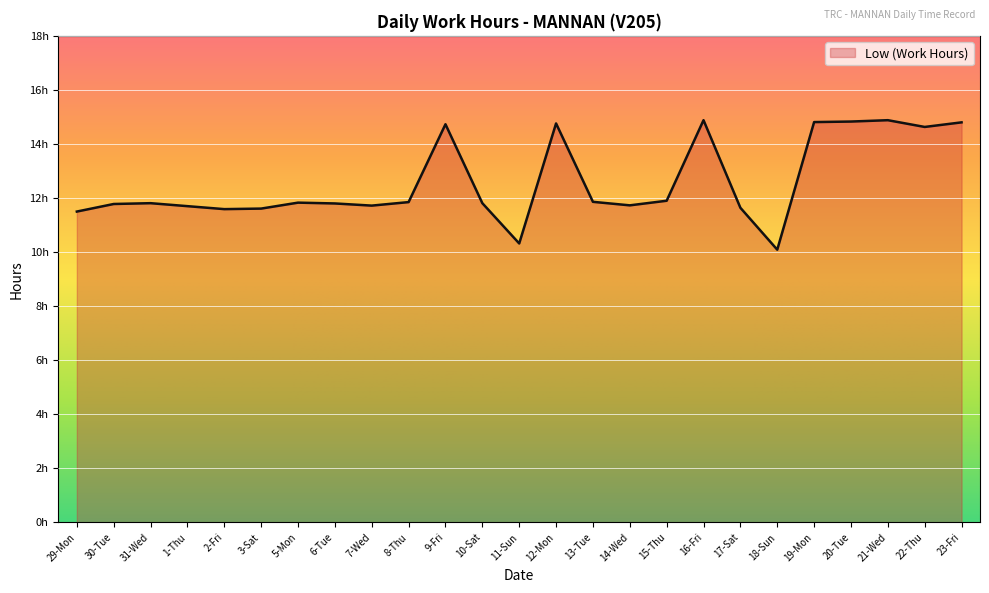

Reading left to right, list all the values displayed in this chart.

11.5	11.8	11.8	11.7	11.6	11.6	11.8	11.8	11.7	11.8	14.7	11.8	10.3	14.8	11.9	11.7	11.9	14.9	11.6	10.1	14.8	14.8	14.9	14.6	14.8